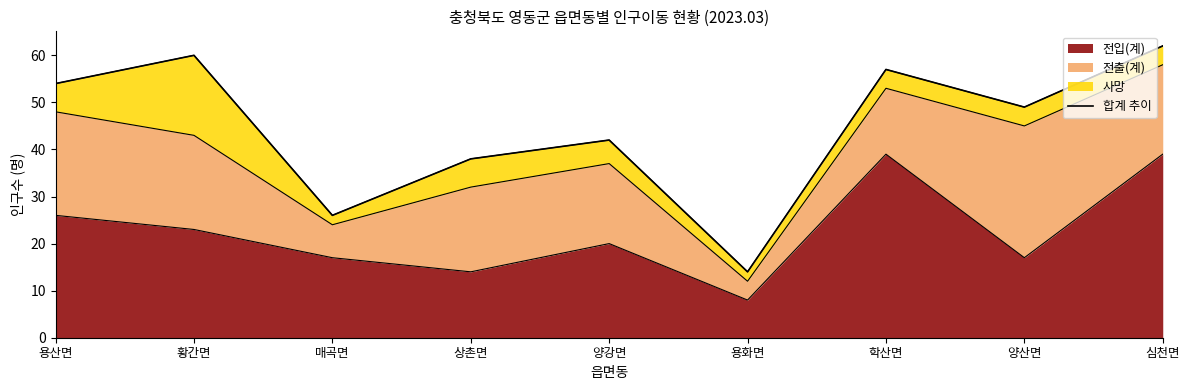

What is the value of the 2nd point from the left?

60